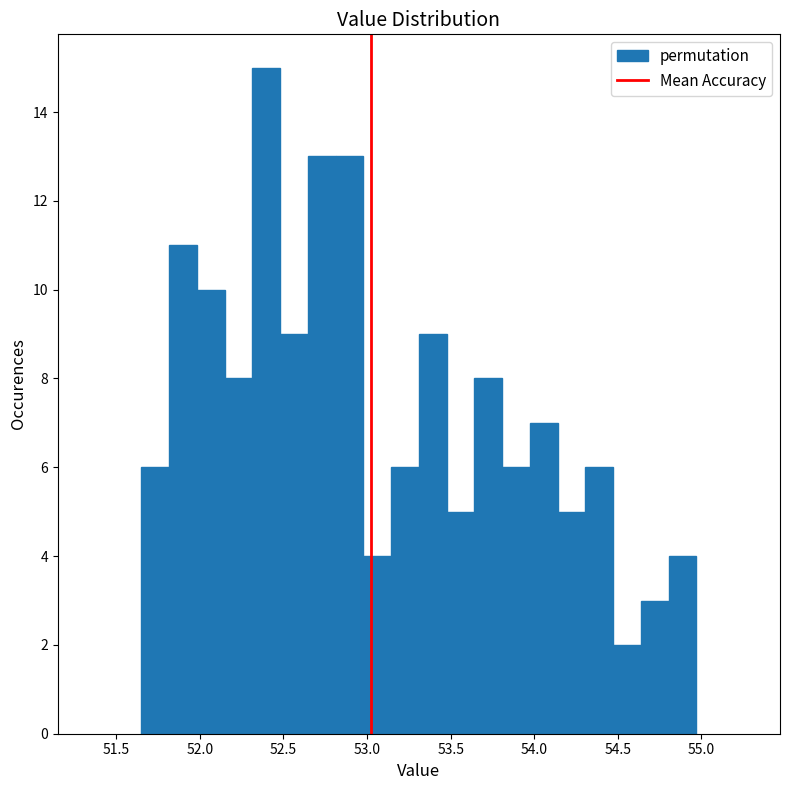

Read against the x-axis, roughly where is the centre of the tallest bar?

52.40